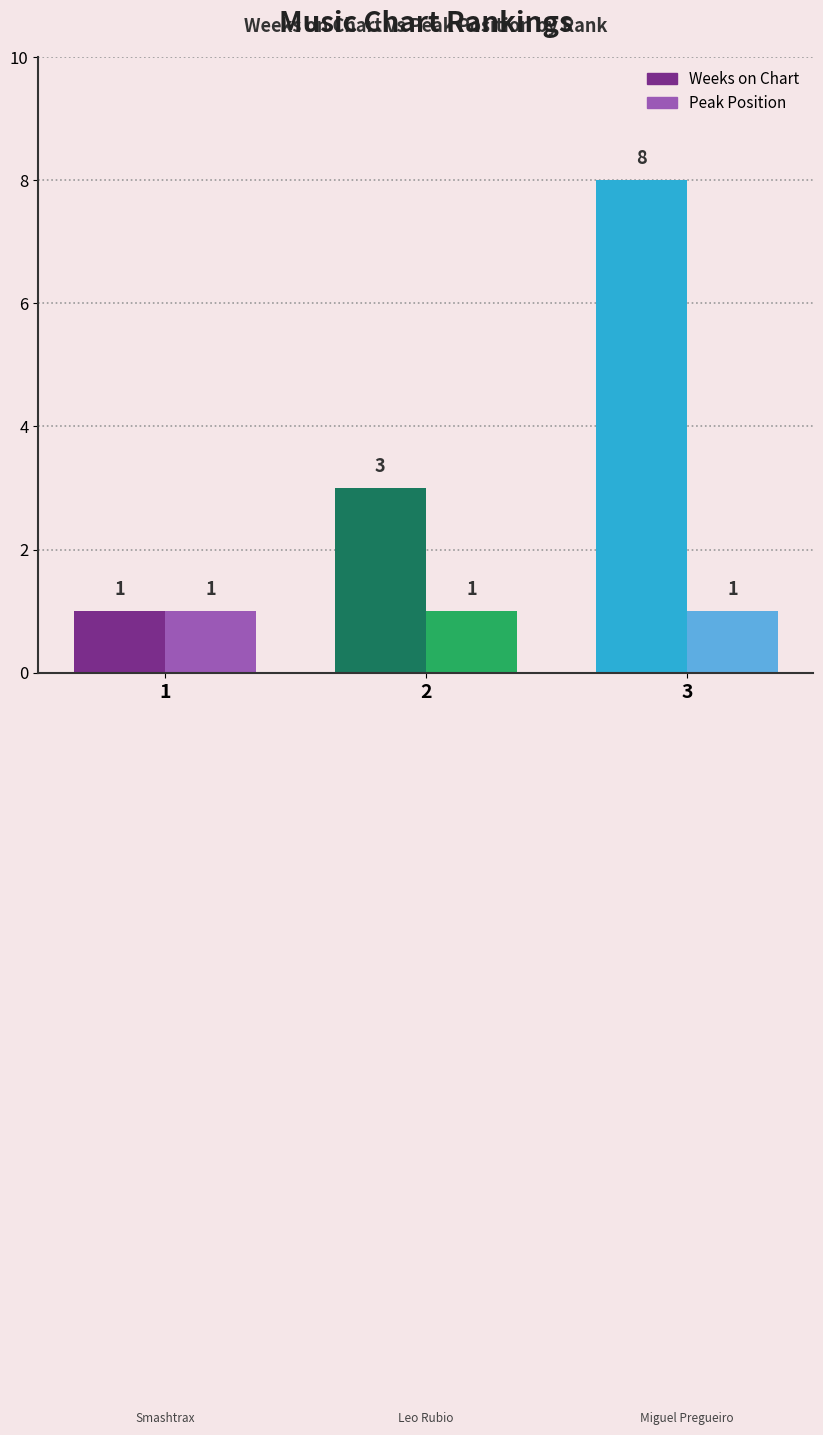

How many Weeks on Chart values are between 1 and 8?

3